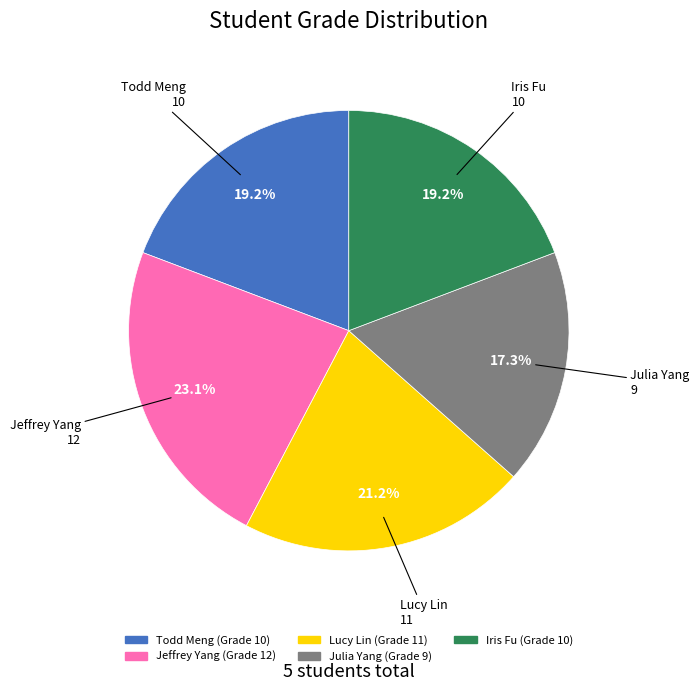

True or false: Lucy Lin accounts for 21% of the total.

True